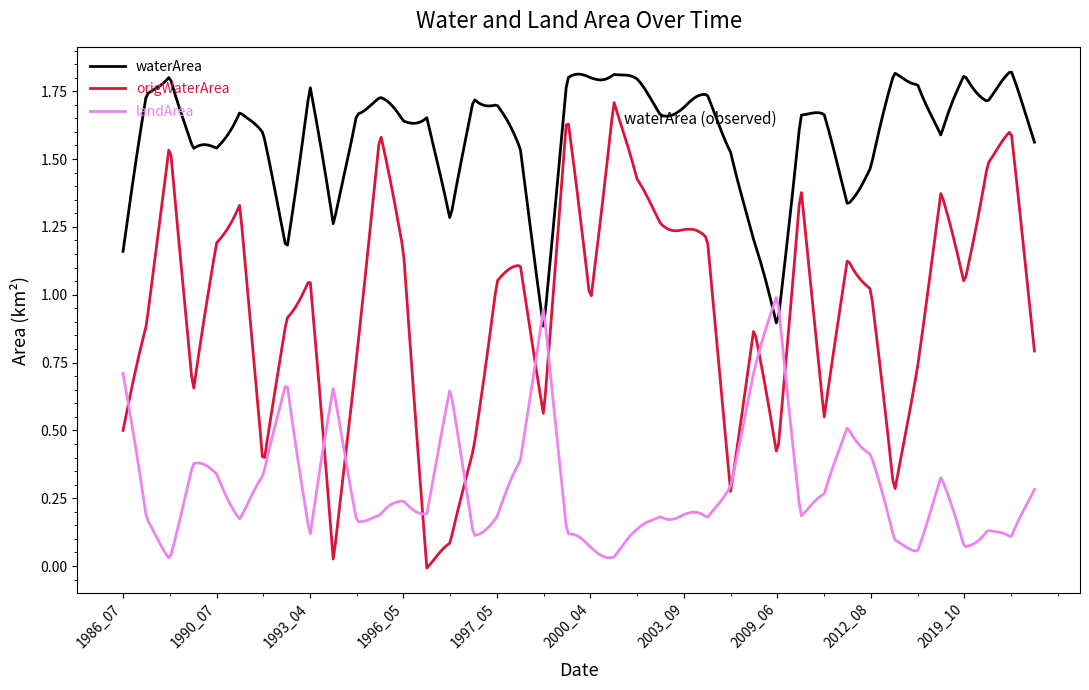

List the series in order of their overall mean, highest first.

waterArea, origWaterArea, landArea